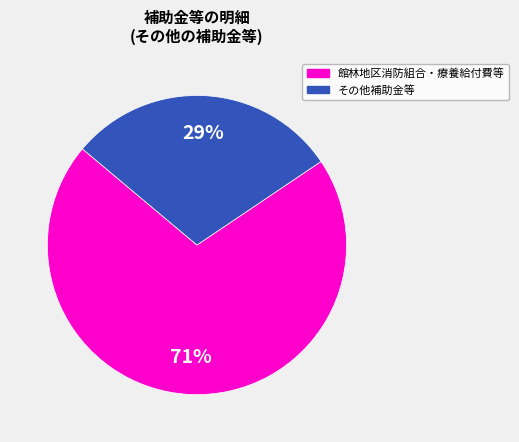

To the nearest percent, what is the average slice percentage?

50%